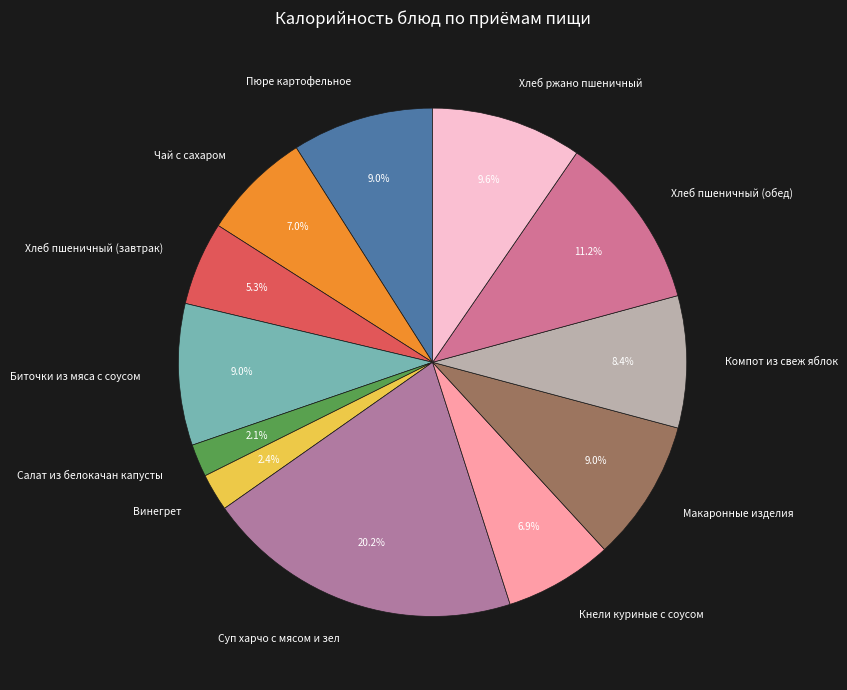

Which category has the biggest portion of the pie?

Суп харчо с мясом и зел